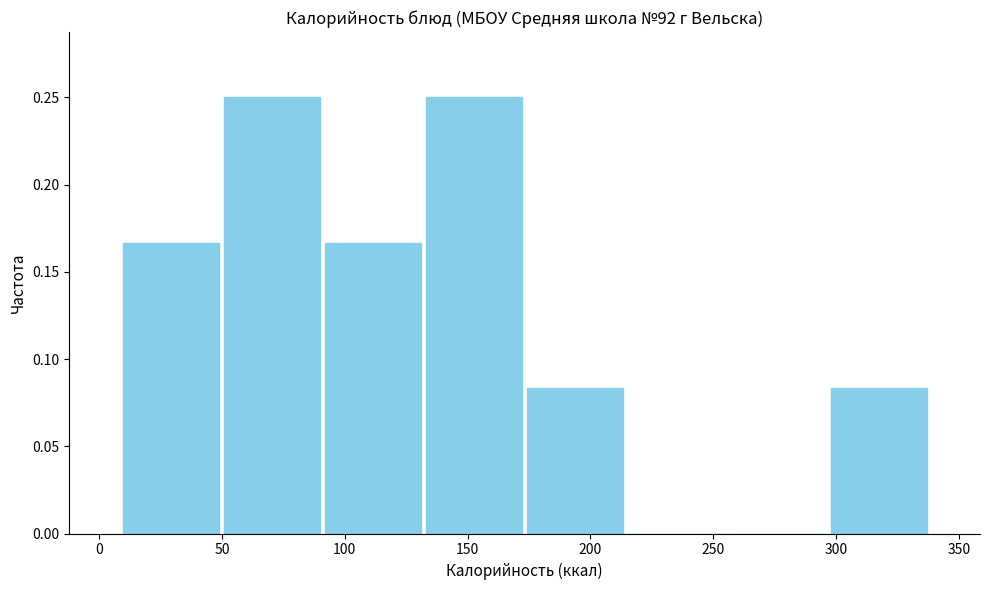

Reading left to right, list every bar in this chart as the range it spans on the x-axis followed by its height. Neither the bar edges nor the heights are printed on the chart, so give them approximately, as read against the axes.

10 to 50: 0.165
50 to 90: 0.250
90 to 130: 0.165
130 to 175: 0.250
175 to 215: 0.085
215 to 255: 0
255 to 295: 0
295 to 340: 0.085